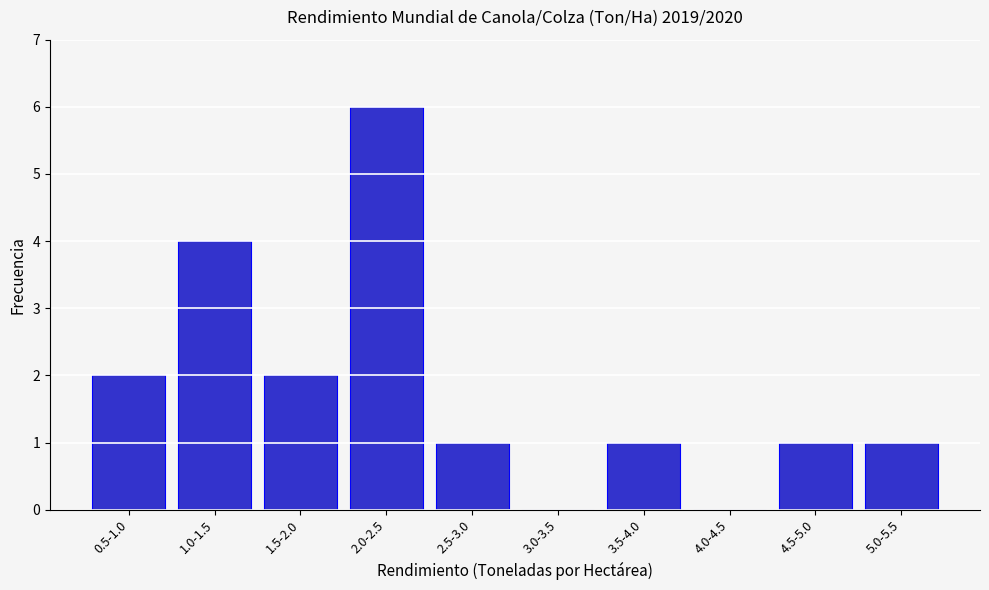

Reading left to right, transcribe all the data shown in this chart.

0.5-1.0=2	1.0-1.5=4	1.5-2.0=2	2.0-2.5=6	2.5-3.0=1	3.0-3.5=0	3.5-4.0=1	4.0-4.5=0	4.5-5.0=1	5.0-5.5=1